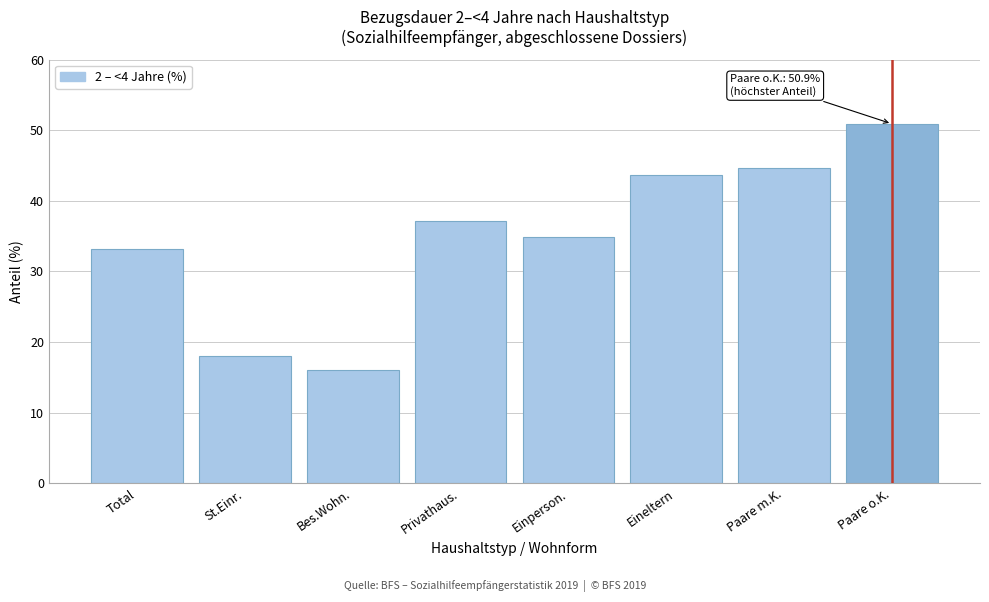

Reading right to left, extract all data points from this chart.

50.9	44.6	43.6	34.9	37.1	16.0	18.0	33.1